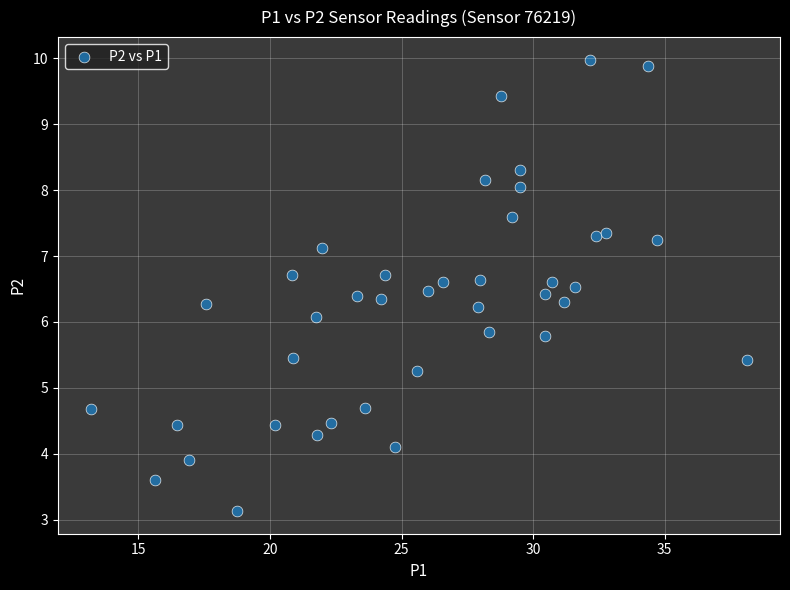

What is the range of X values (max minus min)?

25.0